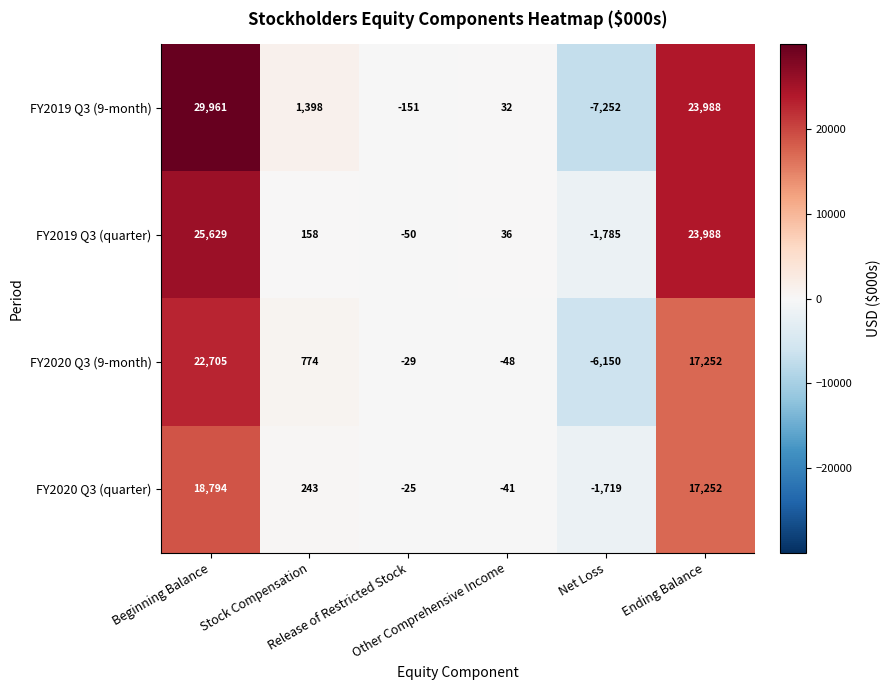

List the series in order of their peak value, highest first.

FY2019 Q3 (9-month), FY2019 Q3 (quarter), FY2020 Q3 (9-month), FY2020 Q3 (quarter)